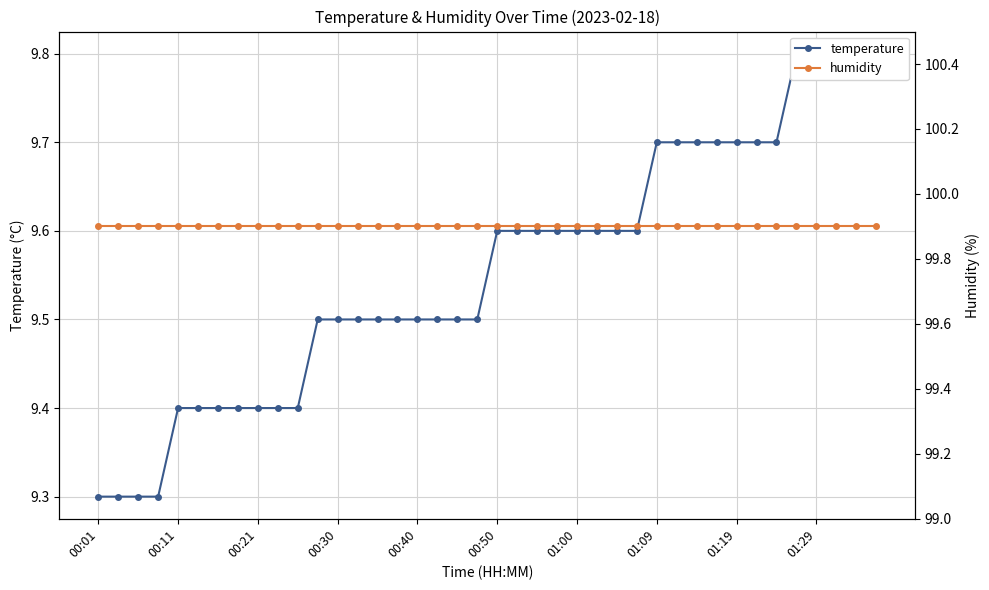

How many lines are shown in the chart?

2